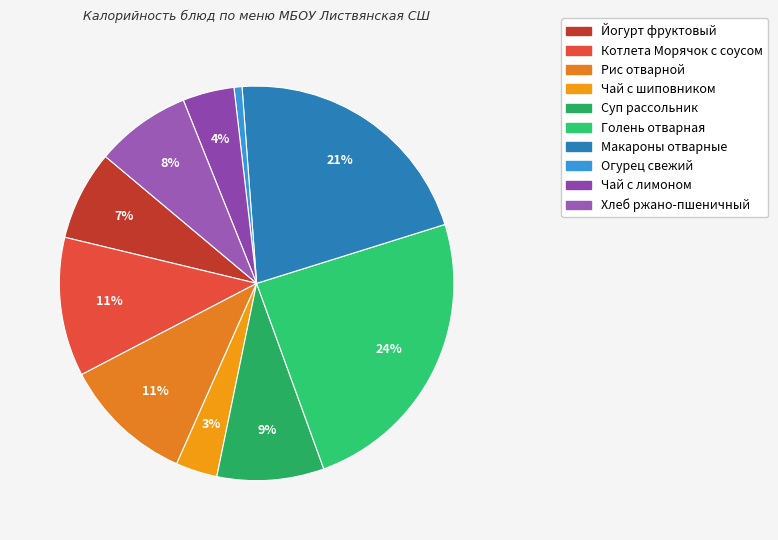

What percentage do Котлета Морячок с соусом and Йогурт фруктовый together represent?

18.8%